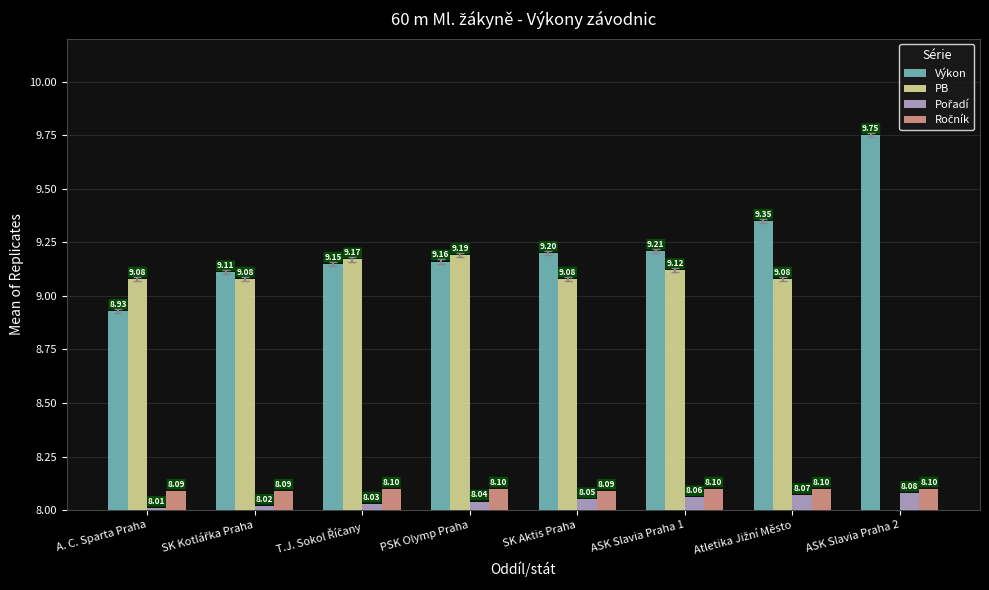

What is the sum of the Ročník values at ASK Slavia Praha 1 and A. C. Sparta Praha?

16.2